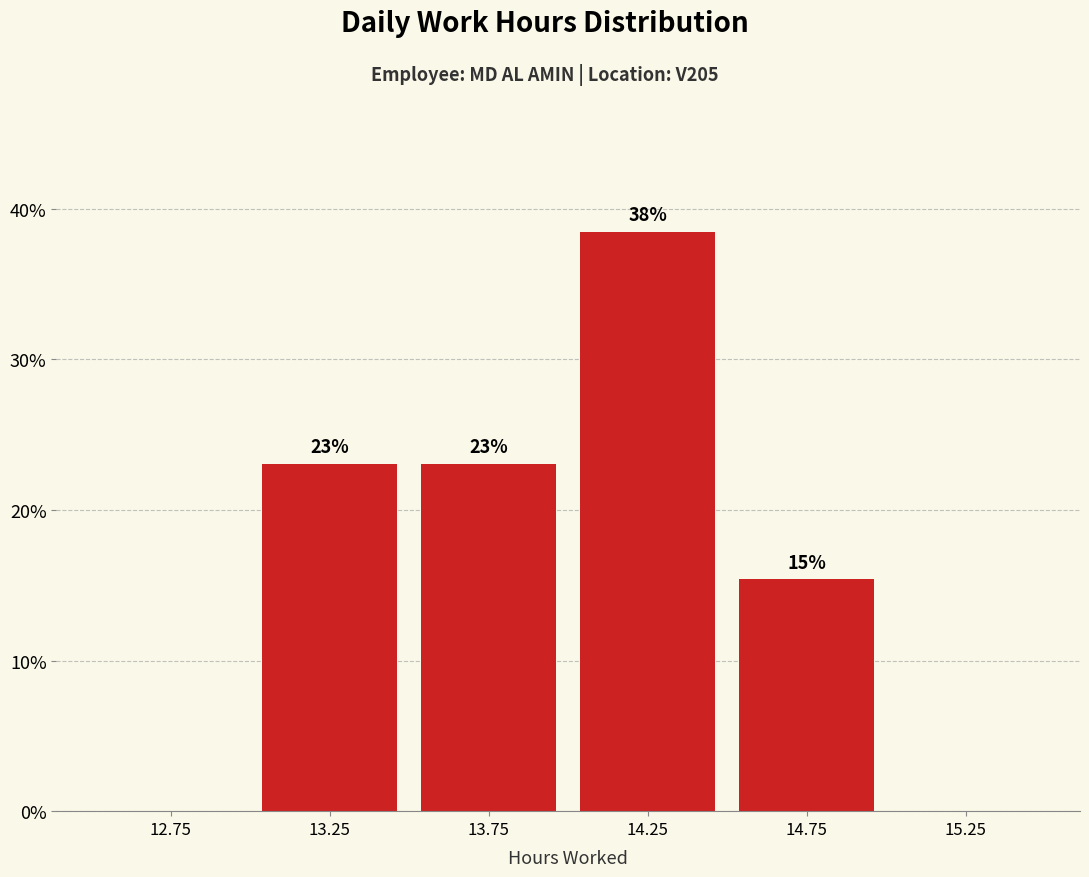

Over which range of the x-axis is the bar tallest?

14.0 to 14.5